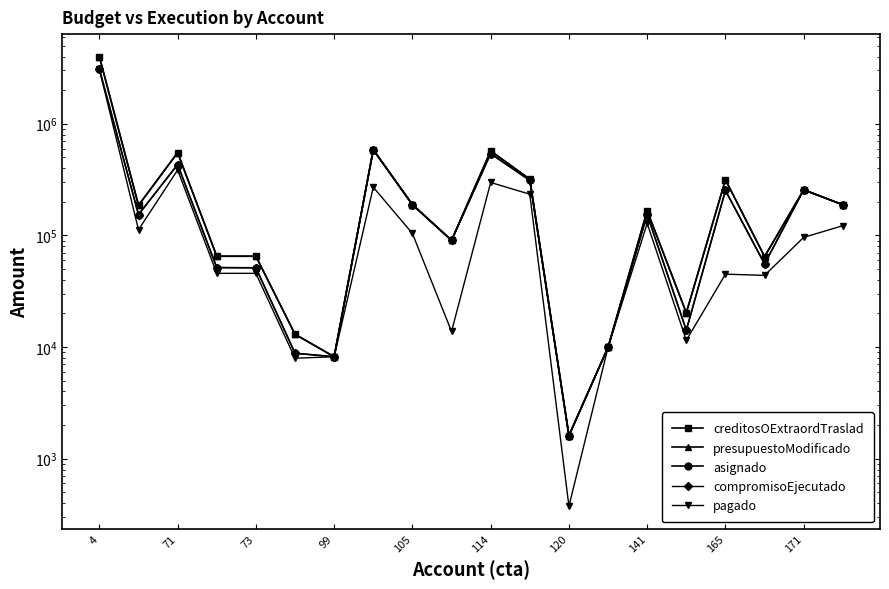

What is the greatest value displayed?

3993467.0